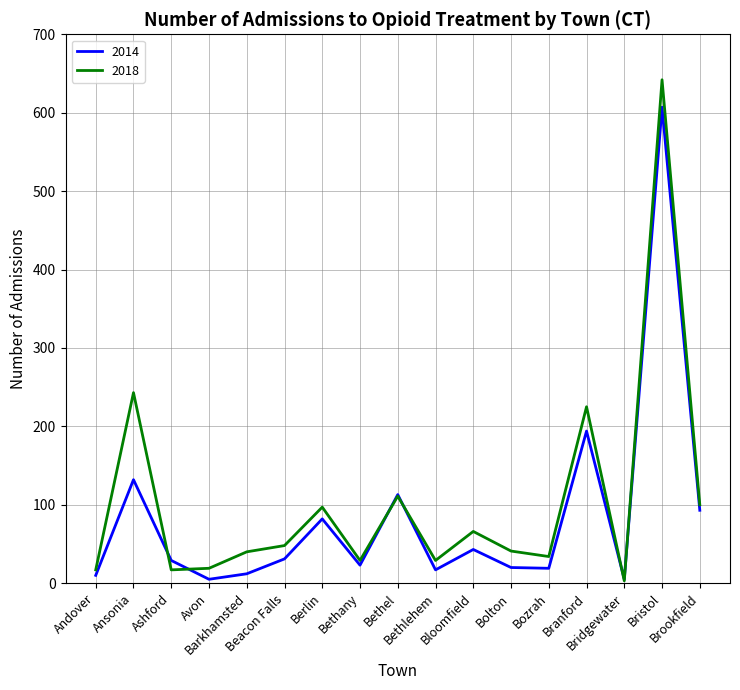

What is the highest value of the 2018 series?

642